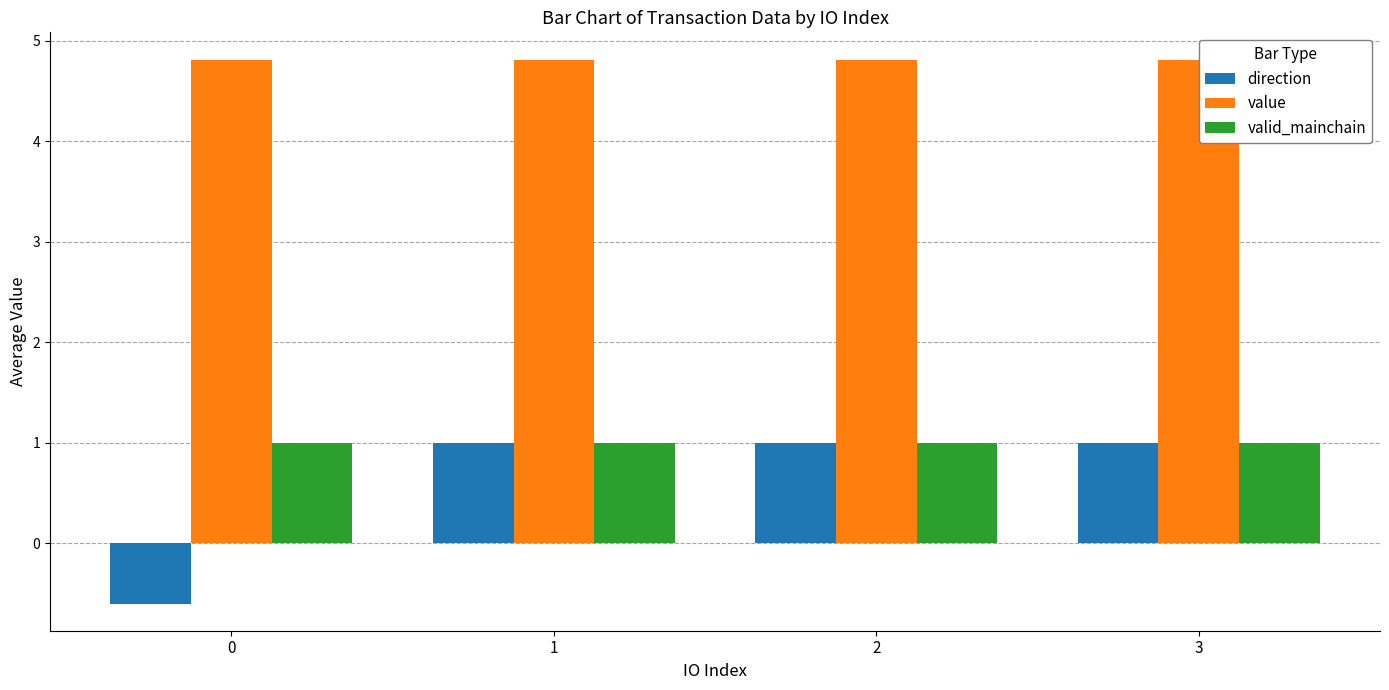

Count the direction values in the range 1 to 2.

3